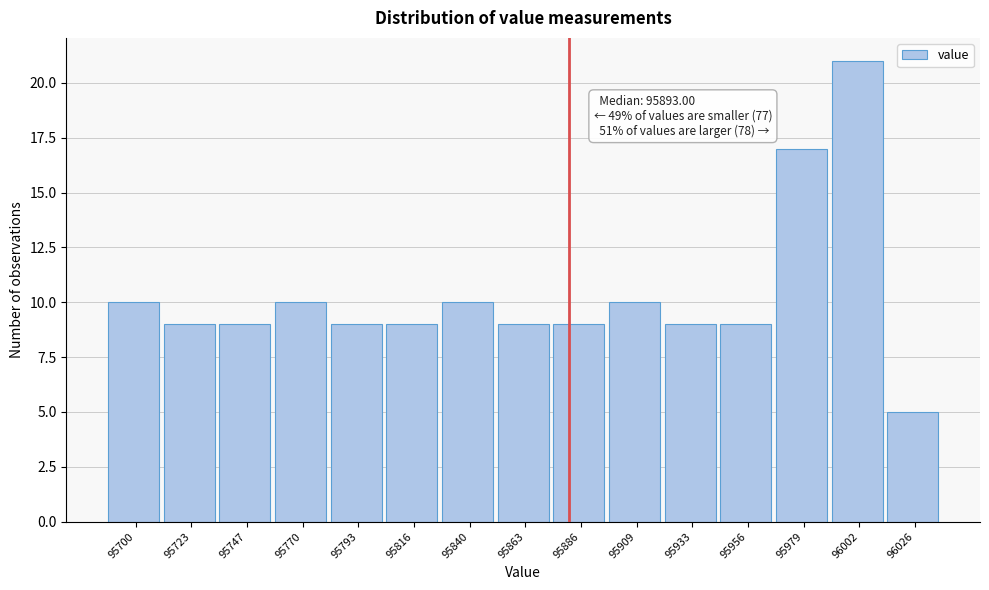

Reading left to right, transcribe all the data shown in this chart.

95700=10	95723=9	95747=9	95770=10	95793=9	95816=9	95840=10	95863=9	95886=9	95909=10	95933=9	95956=9	95979=17	96002=21	96026=5